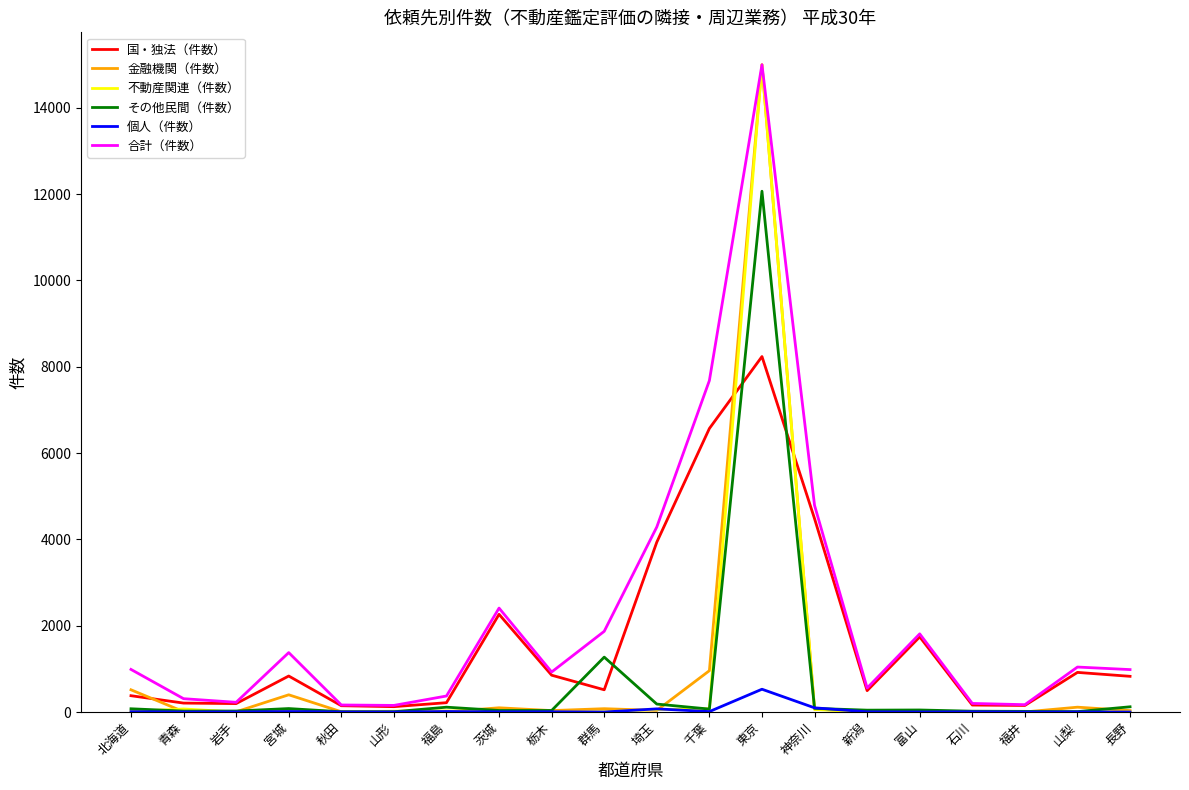

At which label does 不動産関連（件数） reach its peak?

東京